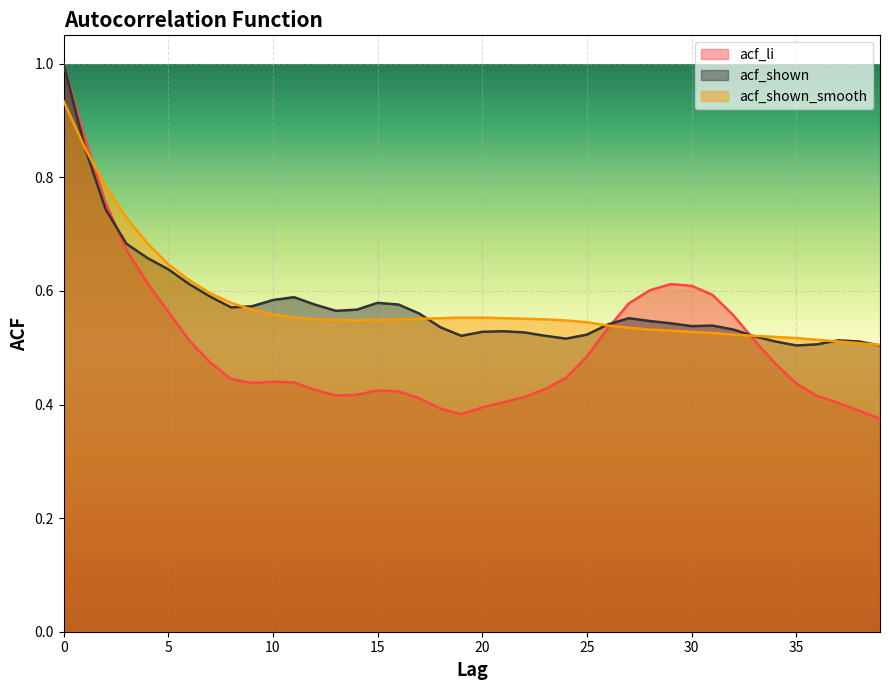

How many lines are shown in the chart?

3